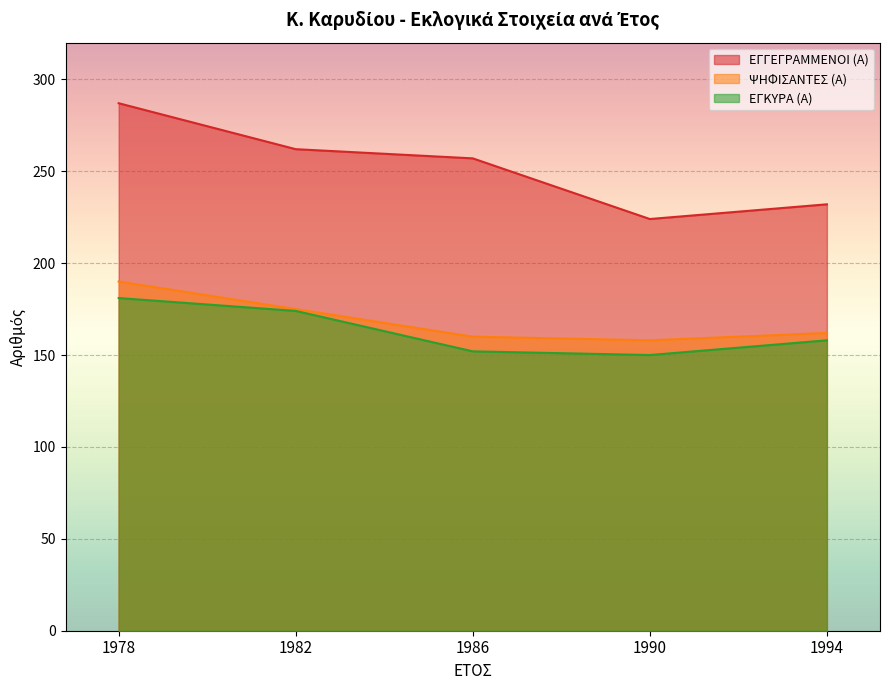

True or false: ΕΓΚΥΡΑ (Α) and ΨΗΦΙΣΑΝΤΕΣ (Α) cross at least once.

False